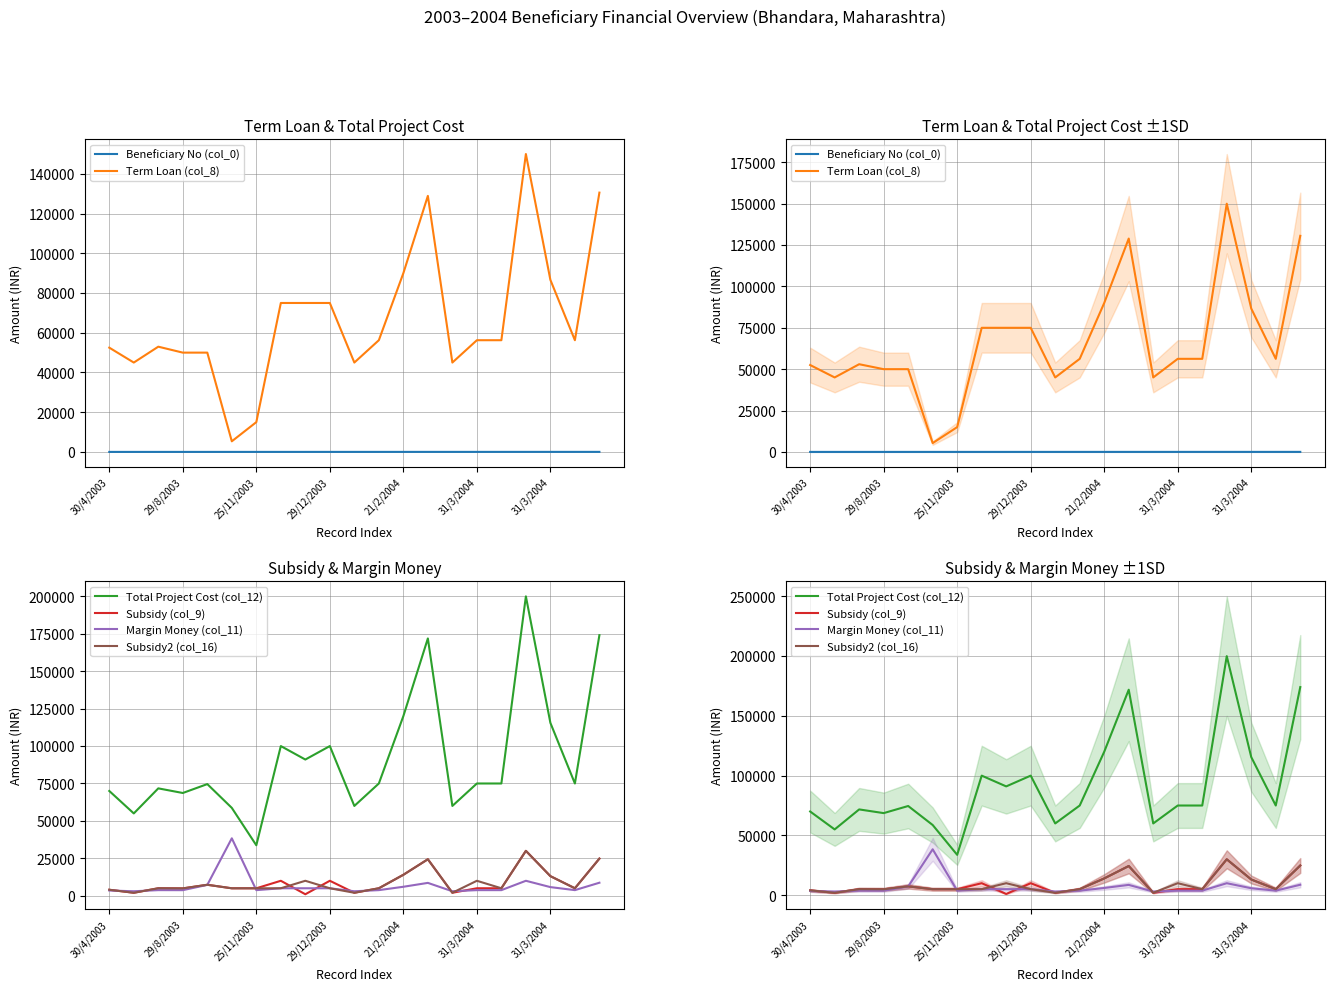

What is the difference between the highest and lowest values at 17?

199982